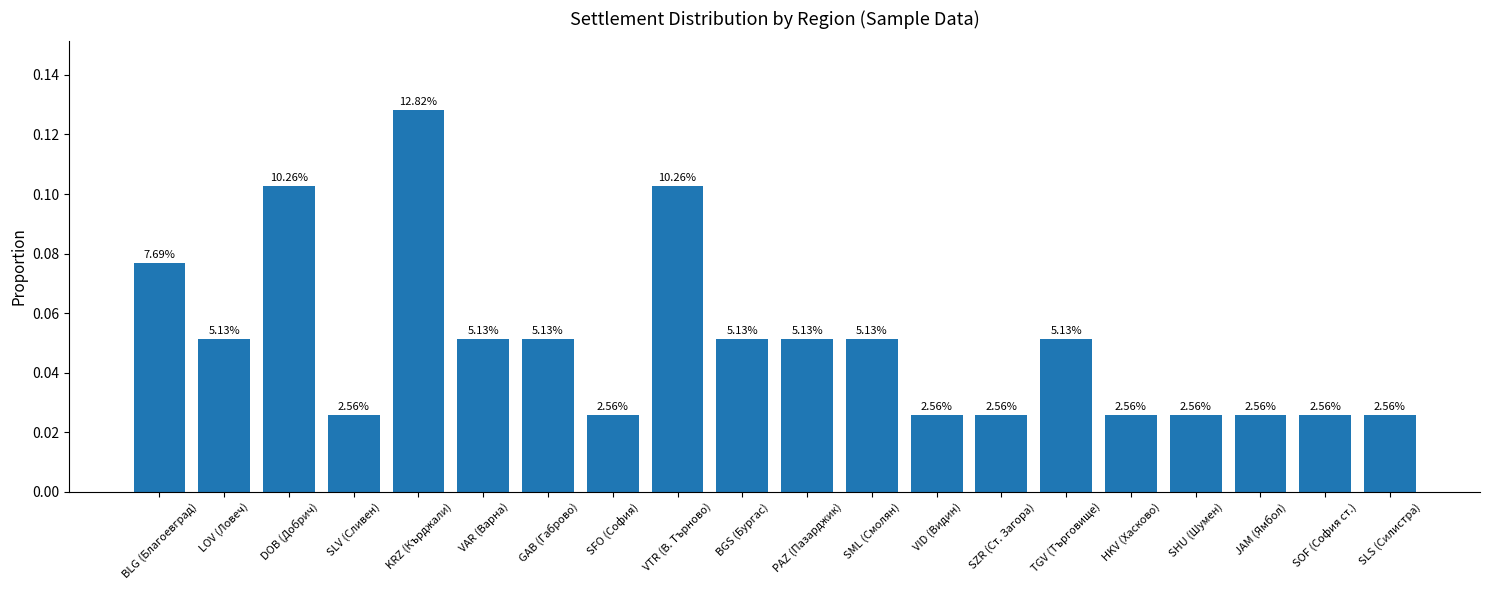

What is the average value?

0.1